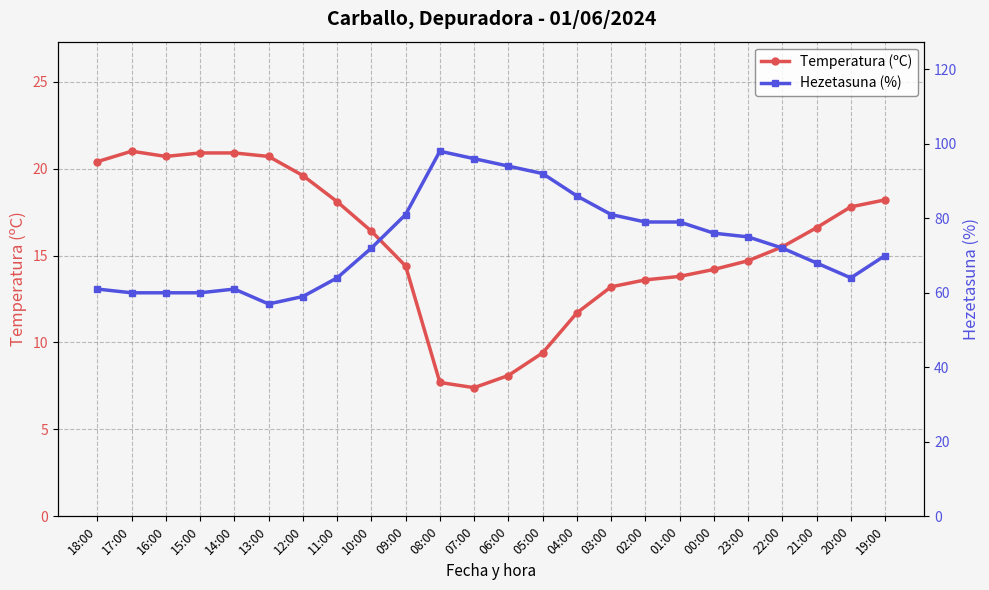

What is the difference between the maximum and second lowest values in the Temperatura (ºC) series?

13.3